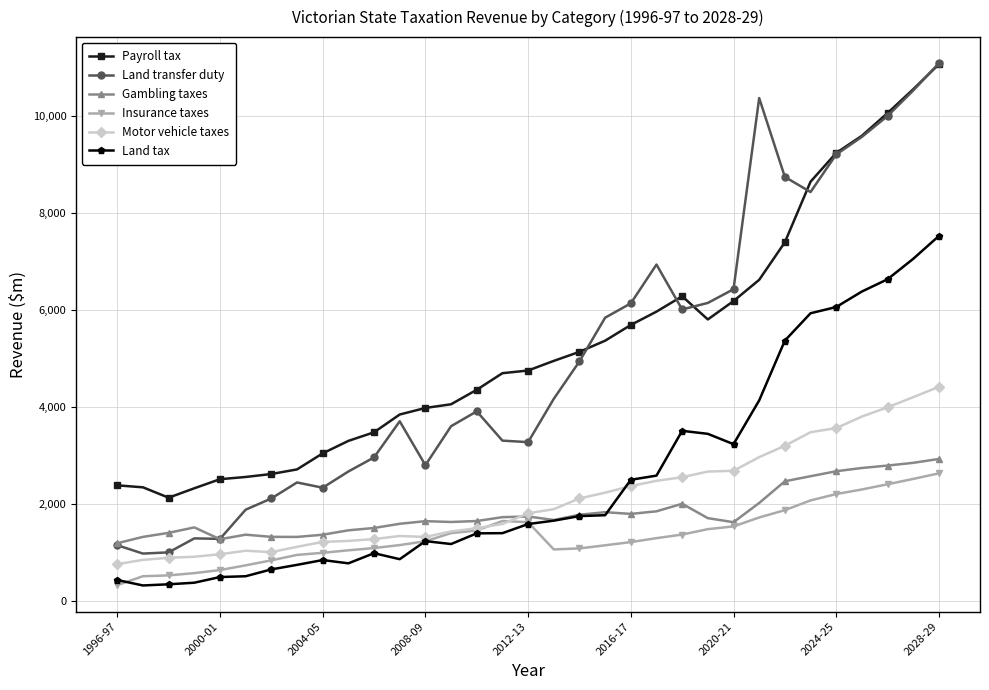

What is the value of the Insurance taxes point at the 14th from the left?

1402.8